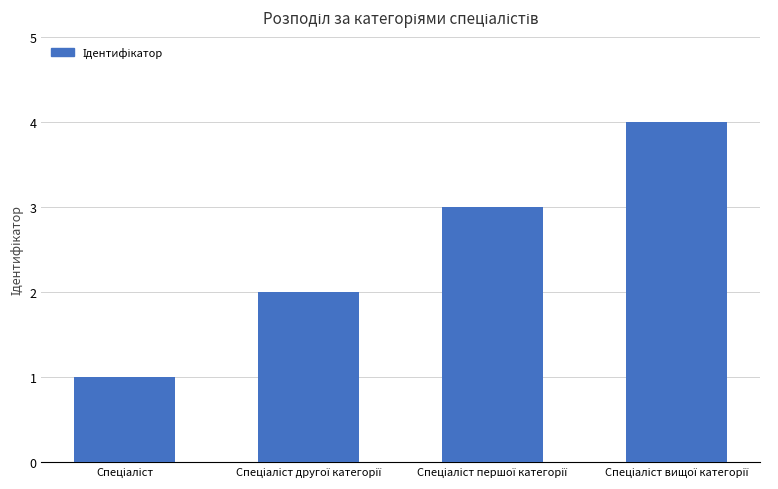

What is the greatest value displayed?

4